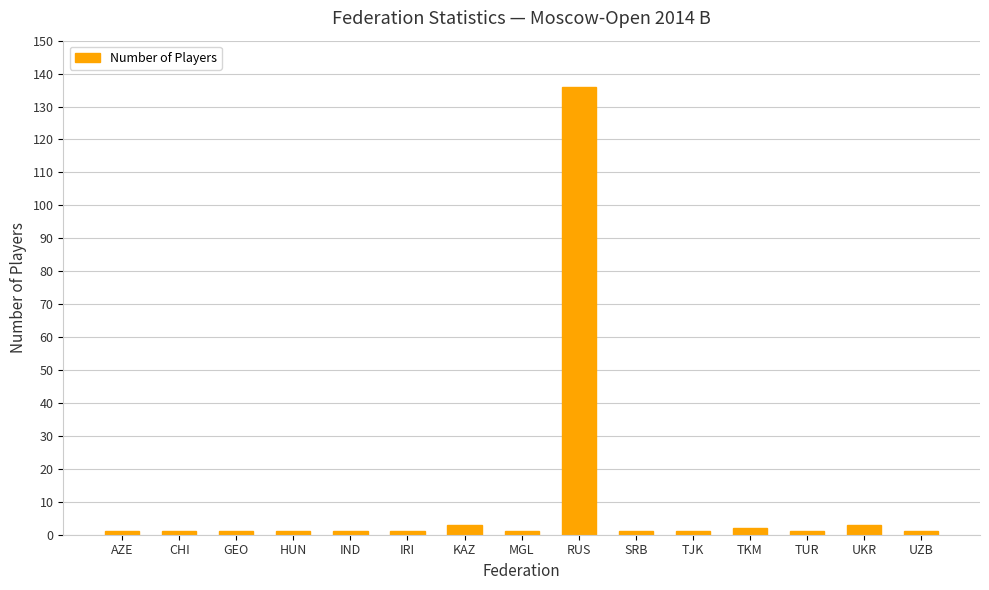

What is the difference between the second highest and minimum values?

2